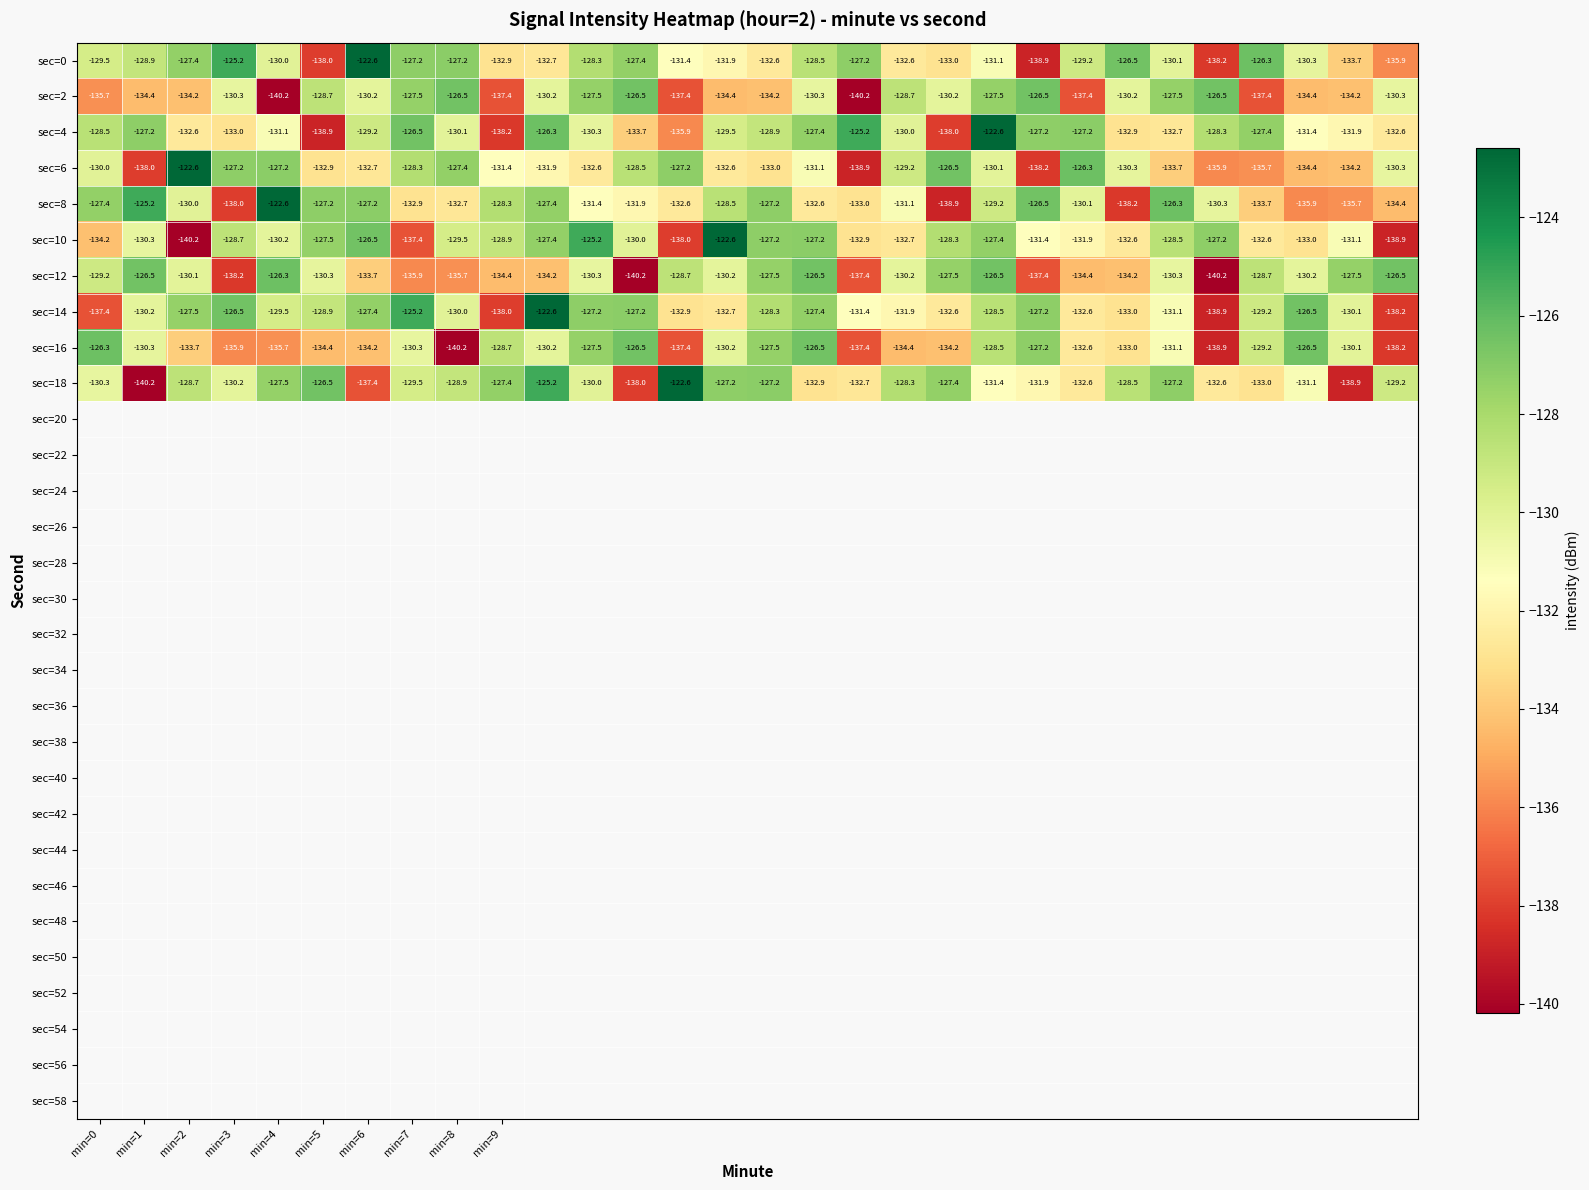

What is the highest value of the sec=16 series?

-126.3